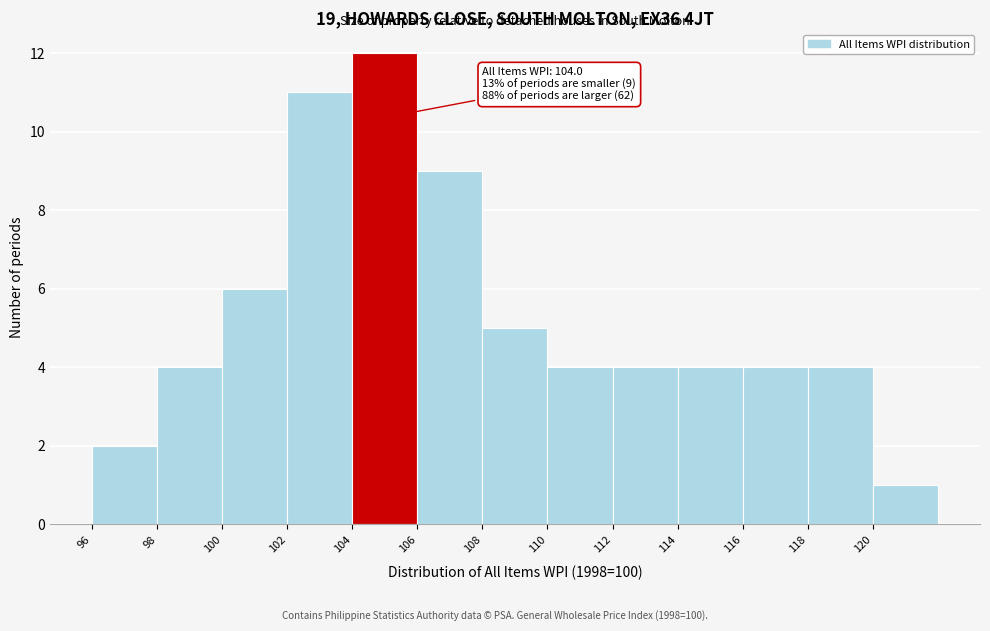

Which range on the x-axis has the tallest bar?

104 to 106